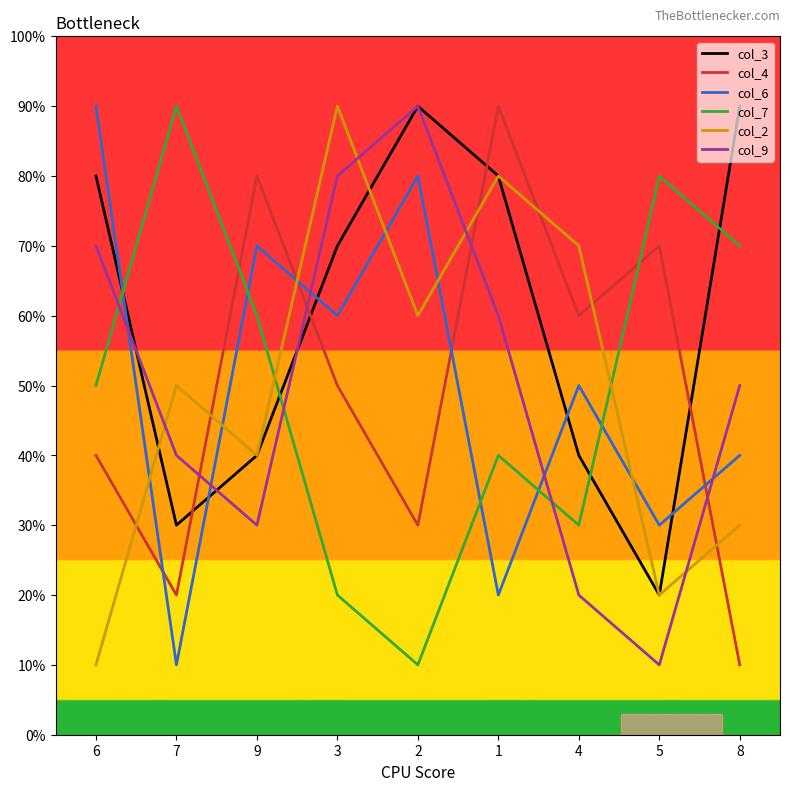

Is this an area chart (filled region under the line)?

No